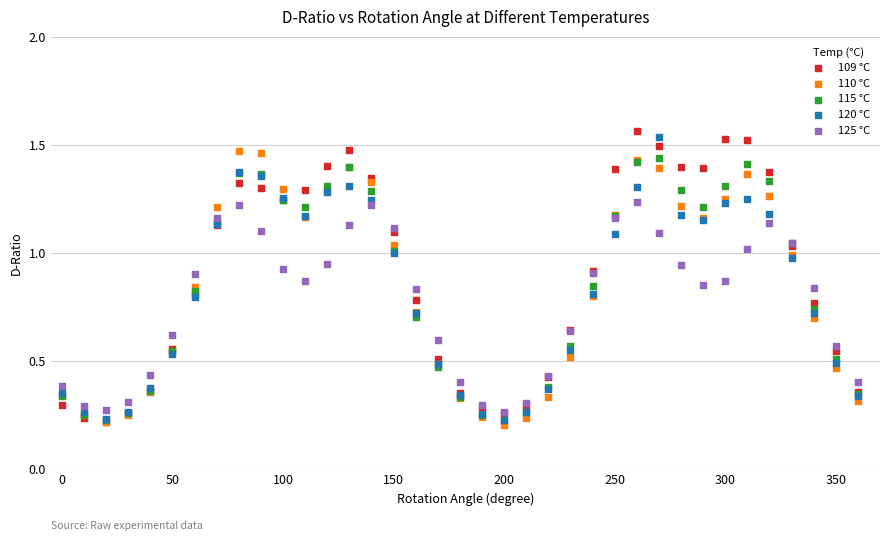

What are all the series names shown in the legend?

109 °C, 110 °C, 115 °C, 120 °C, 125 °C